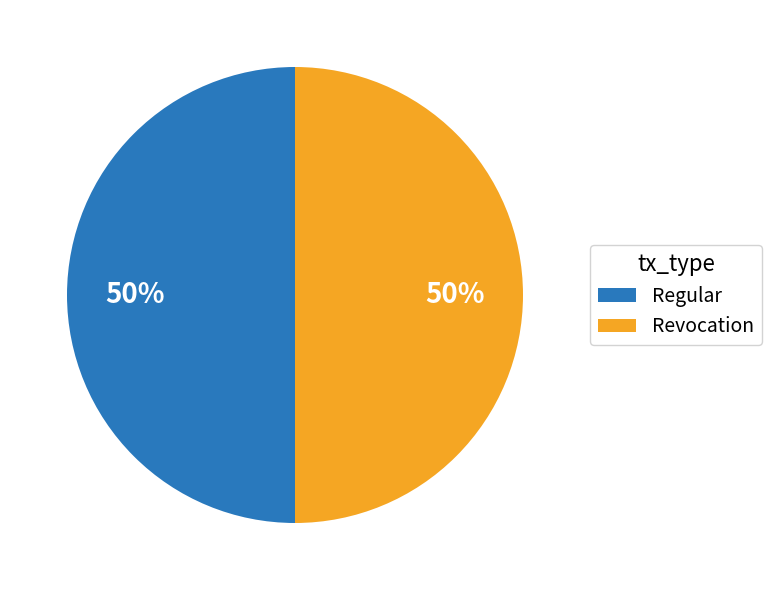

To the nearest percent, what is the combined percentage of Regular and Revocation?

100%